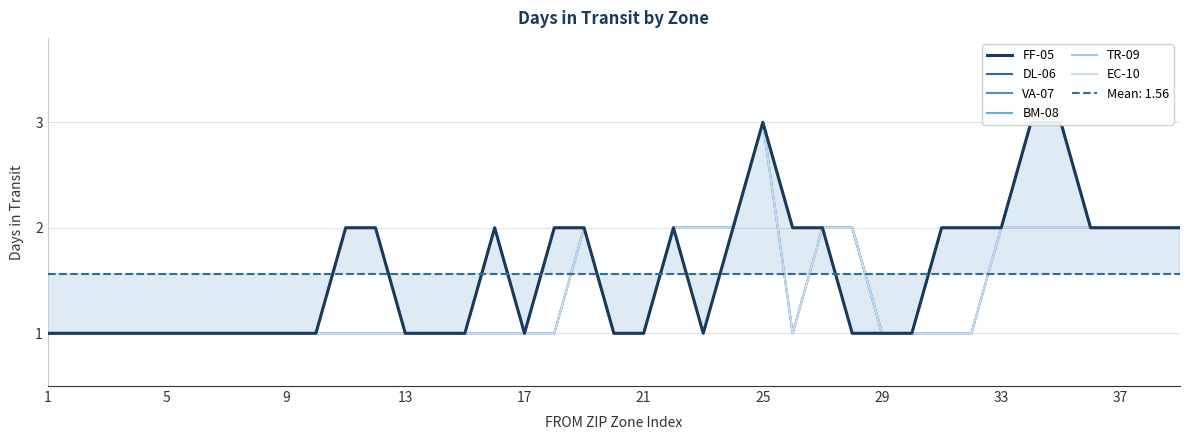

What is the minimum value shown in the chart?

1